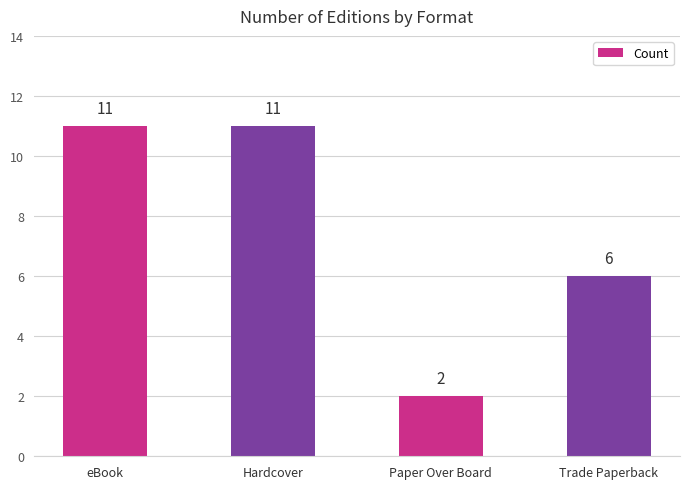

What is the value of the 4th bar from the left?

6